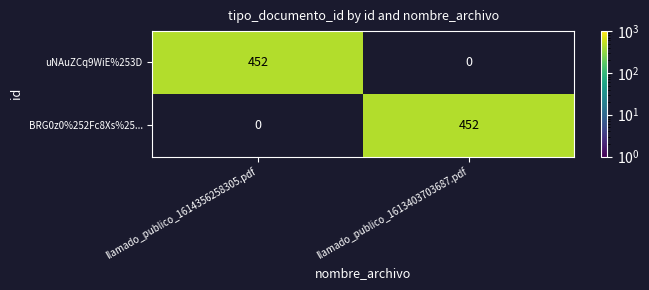

What is the total value across all series at llamado_publico_1613403703687.pdf?

452